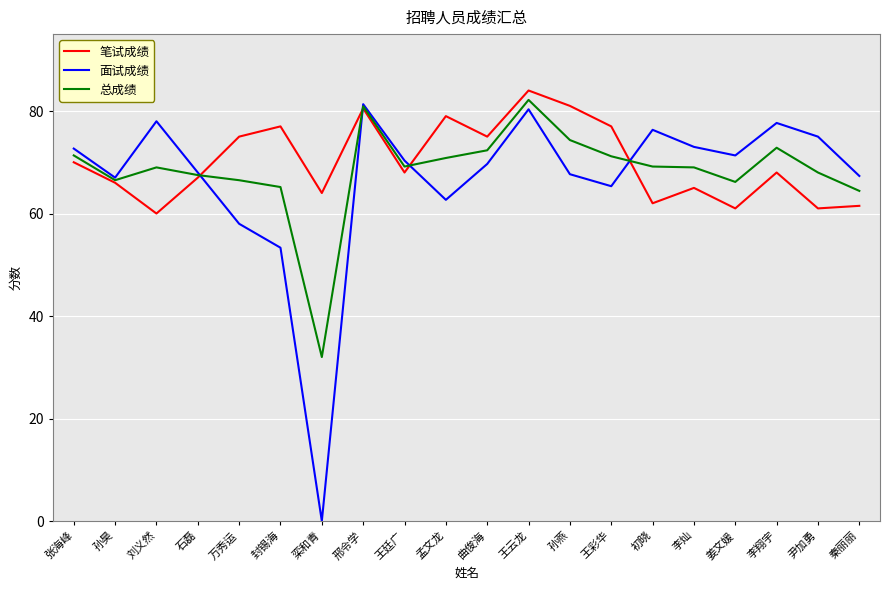

True or false: 总成绩 has a value of 100.3 at 姜文媛.

False